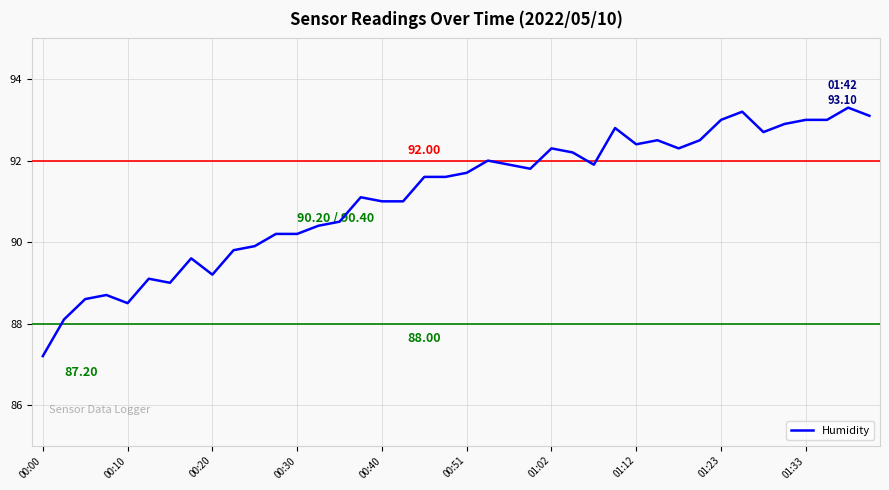

What is the smallest value displayed?

87.2